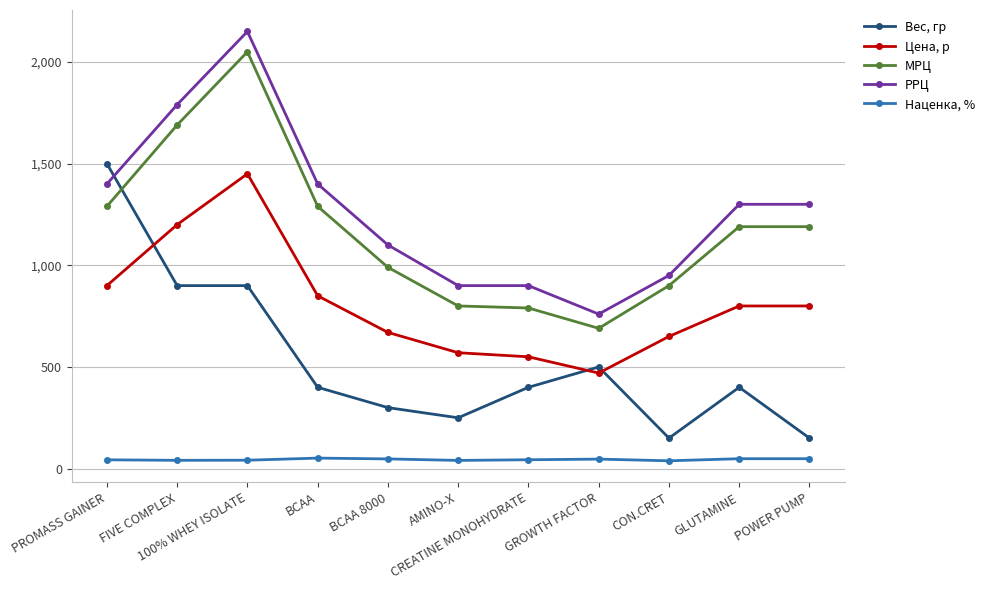

Count the number of categories in the chart.

11